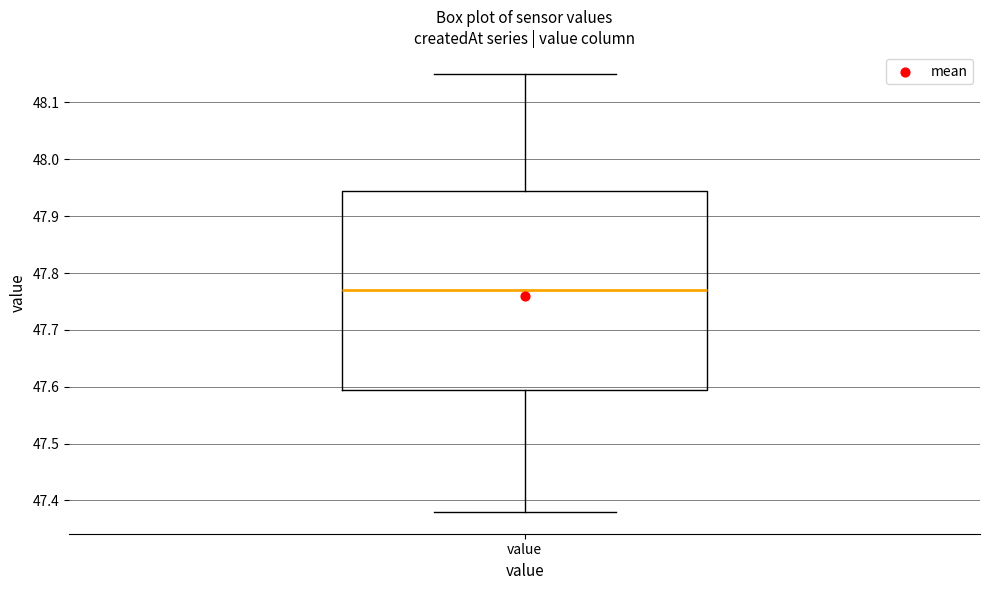

Transcribe this box plot: give where the median line is, the range the box spans, and where the two whiskers end, as read against the y-axis. The values are not printed on the chart, so give them approximately, as read against the axis.

median 47.77, box 47.60 to 47.95, whiskers 47.38 to 48.15